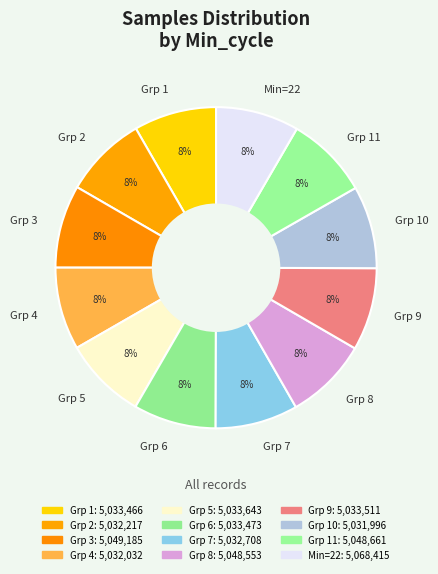

To the nearest percent, what is the average slice percentage?

8%